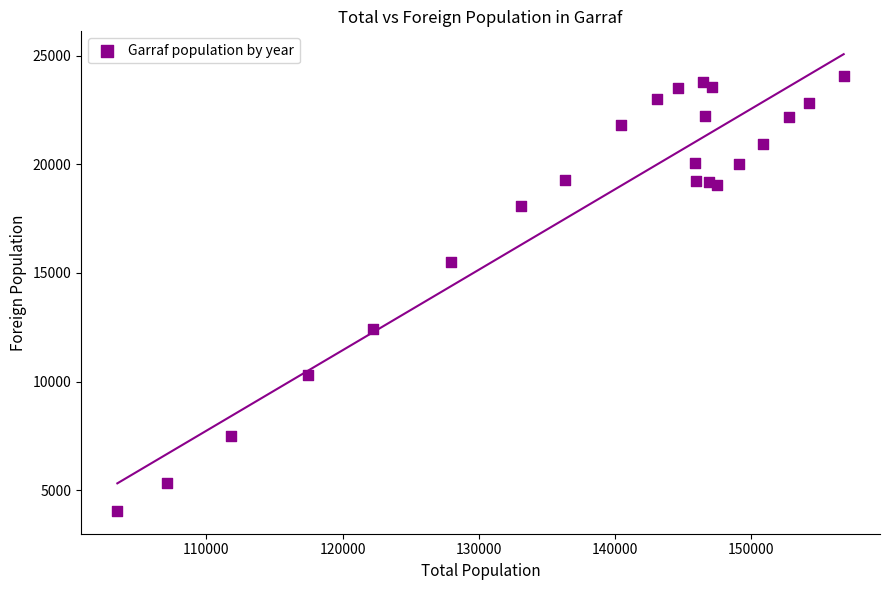

What is the range of Y values (max minus min)?

20024